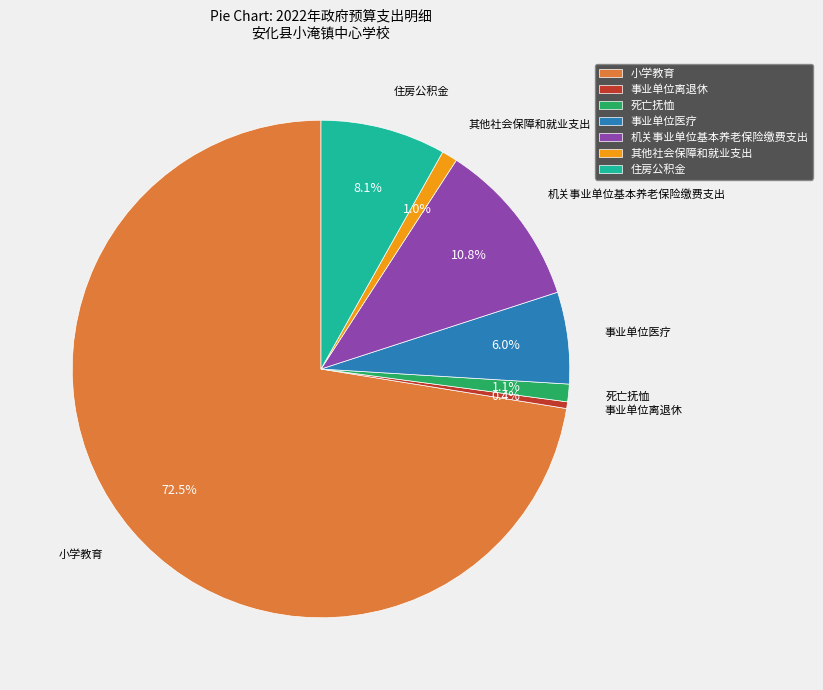

To the nearest percent, what is the average slice percentage?

14%